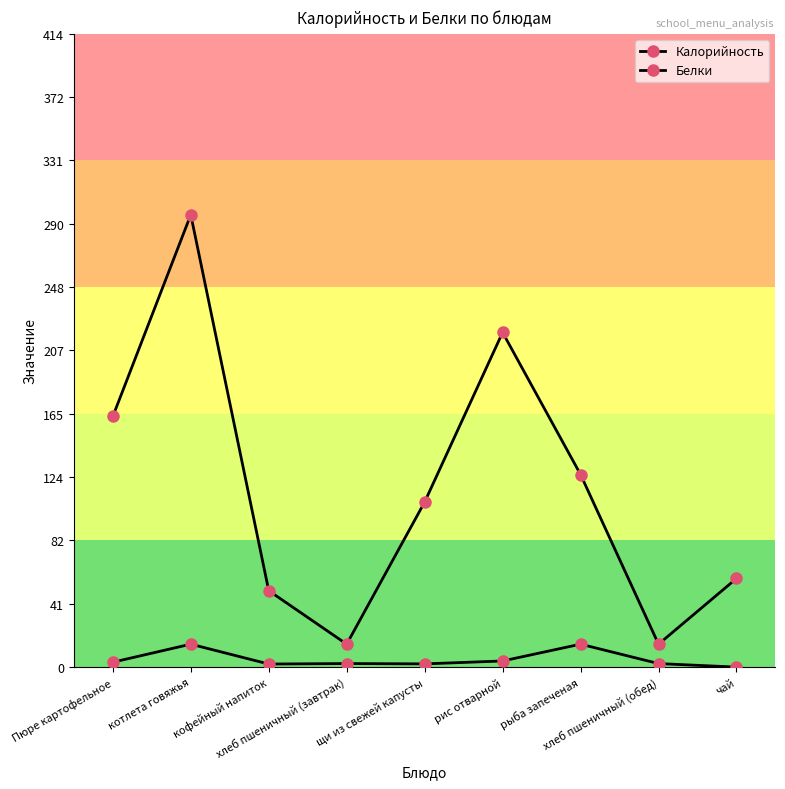

True or false: Белки has a value of 4.0 at рис отварной.

True